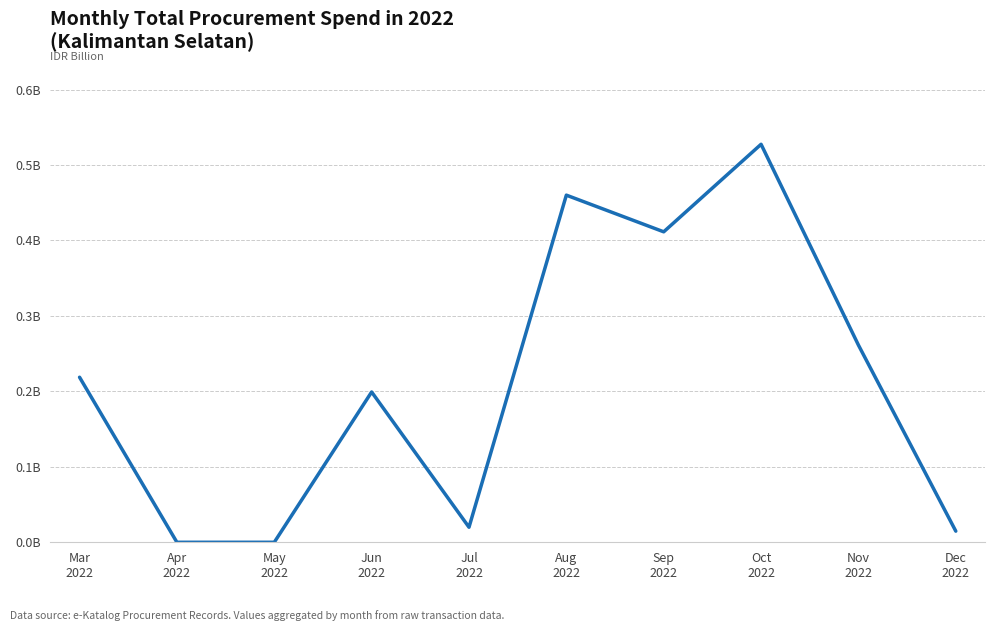

Which has a higher value, Nov
2022 or Apr
2022?

Nov
2022